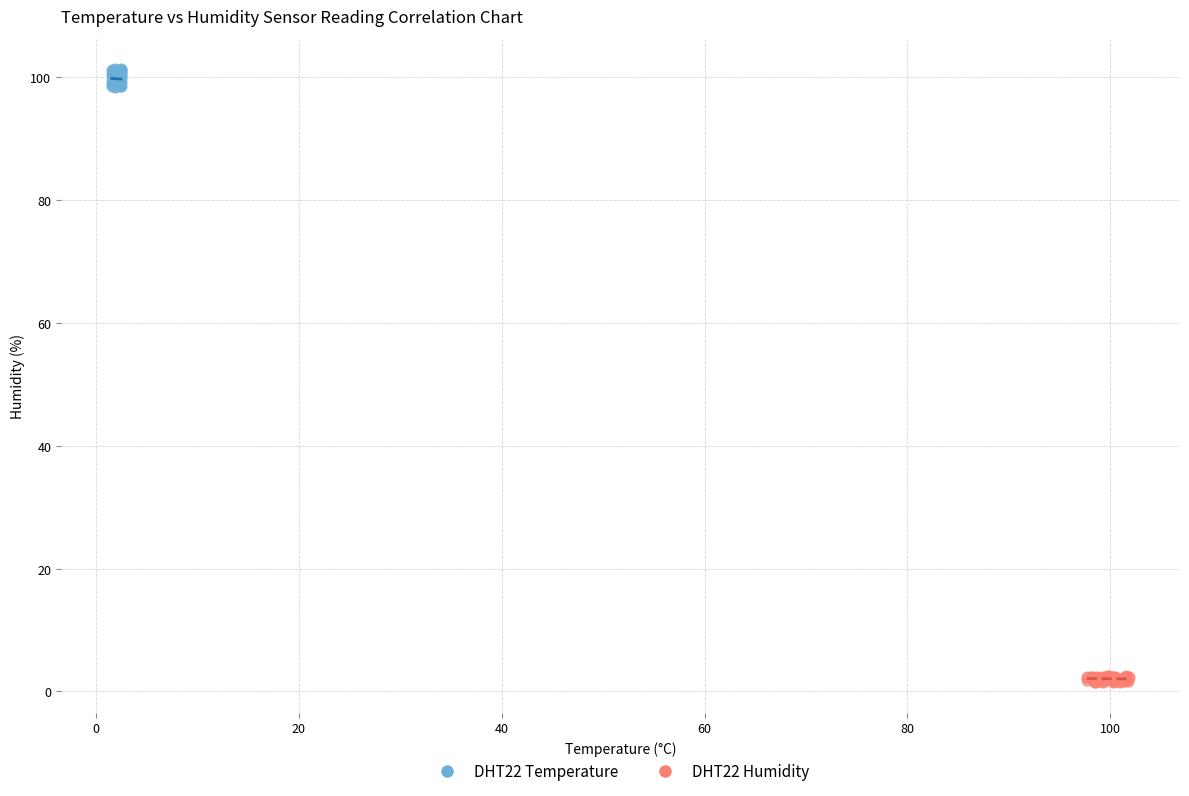

Which series reaches the maximum Y coordinate?

DHT22 Temperature